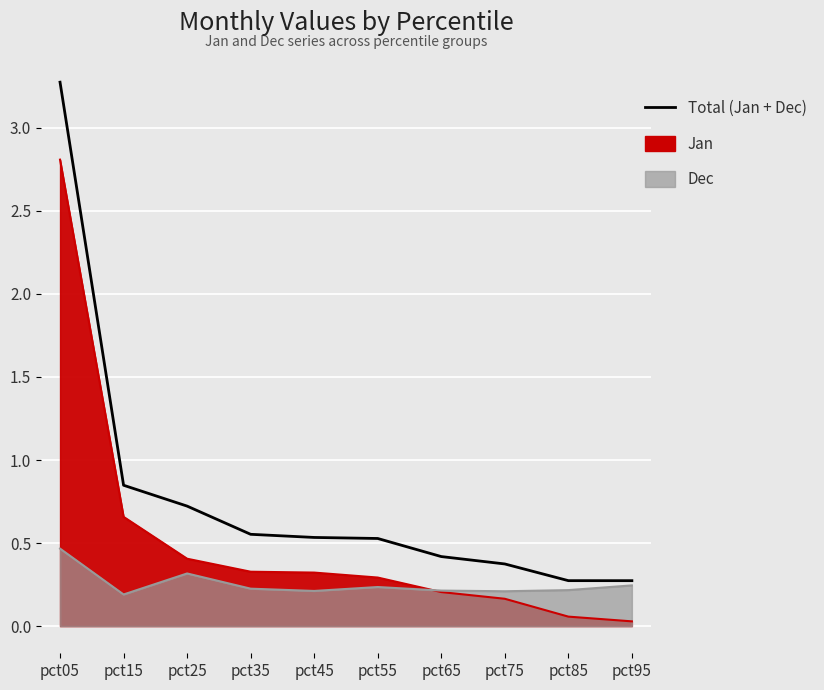

The value at pct85 is 0.3. True or false?

True